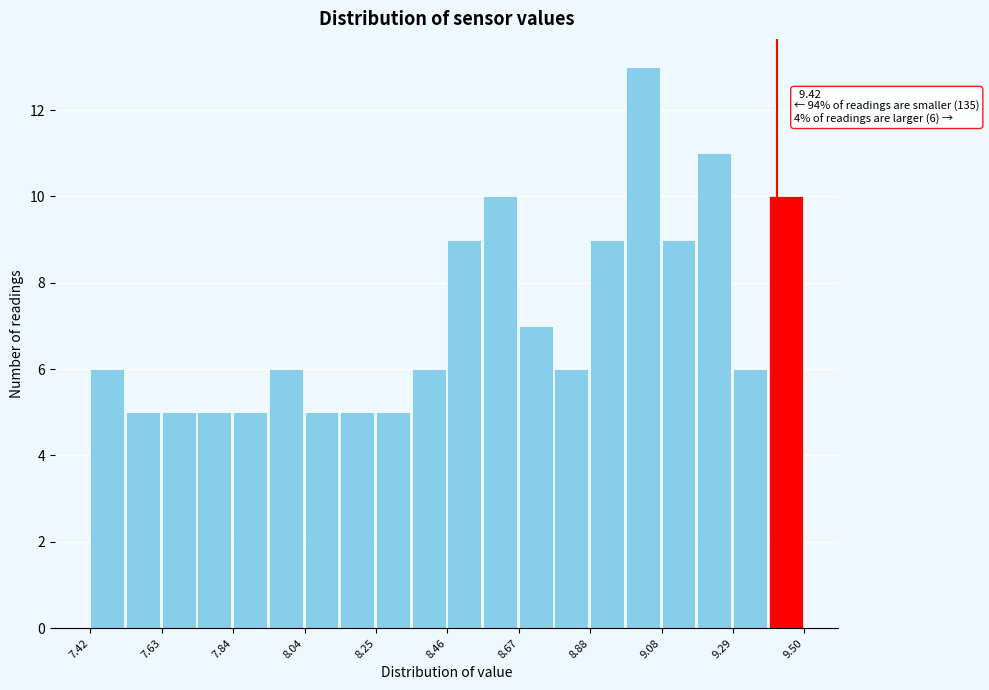

Read against the x-axis, roughly where is the centre of the tallest bar?

9.05